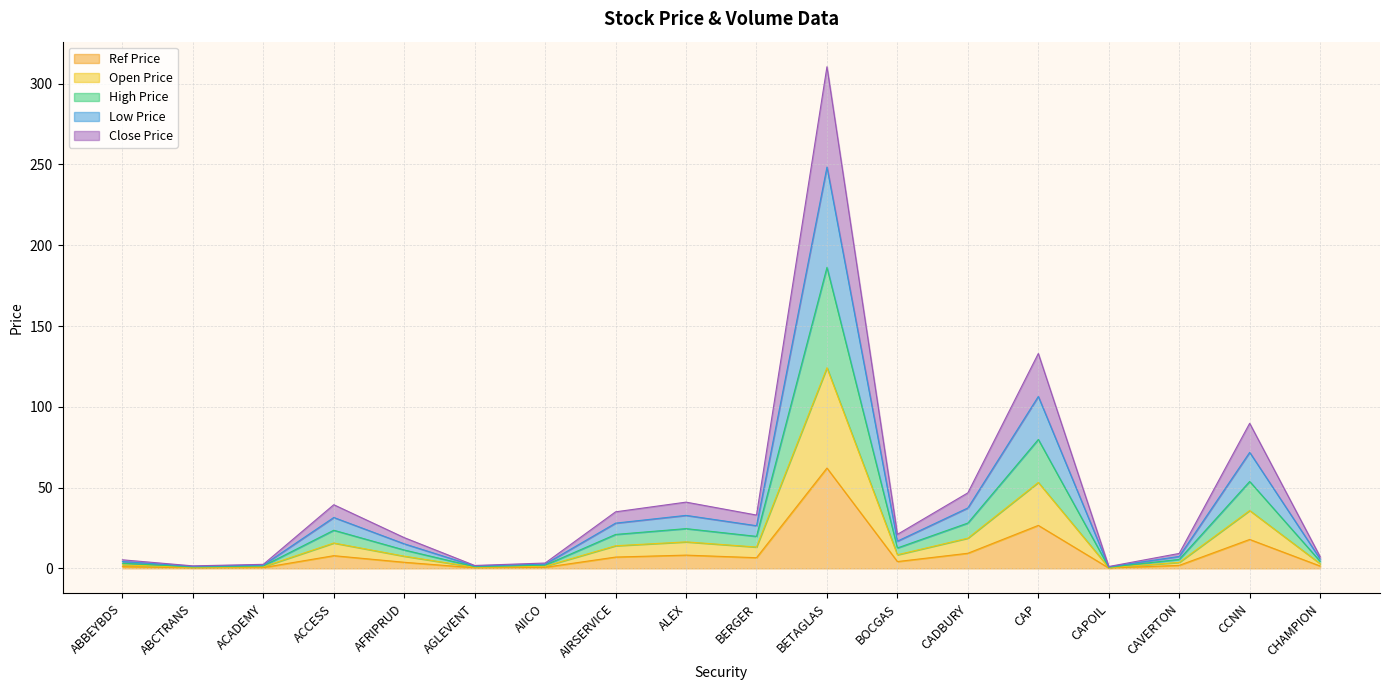

What are all the series names shown in the legend?

Ref Price, Open Price, High Price, Low Price, Close Price